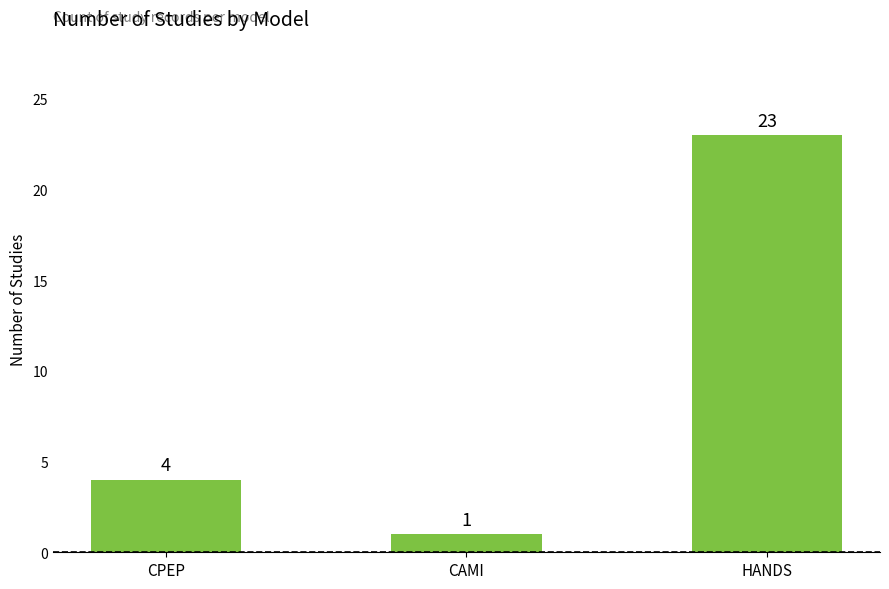

What is the greatest value displayed?

23